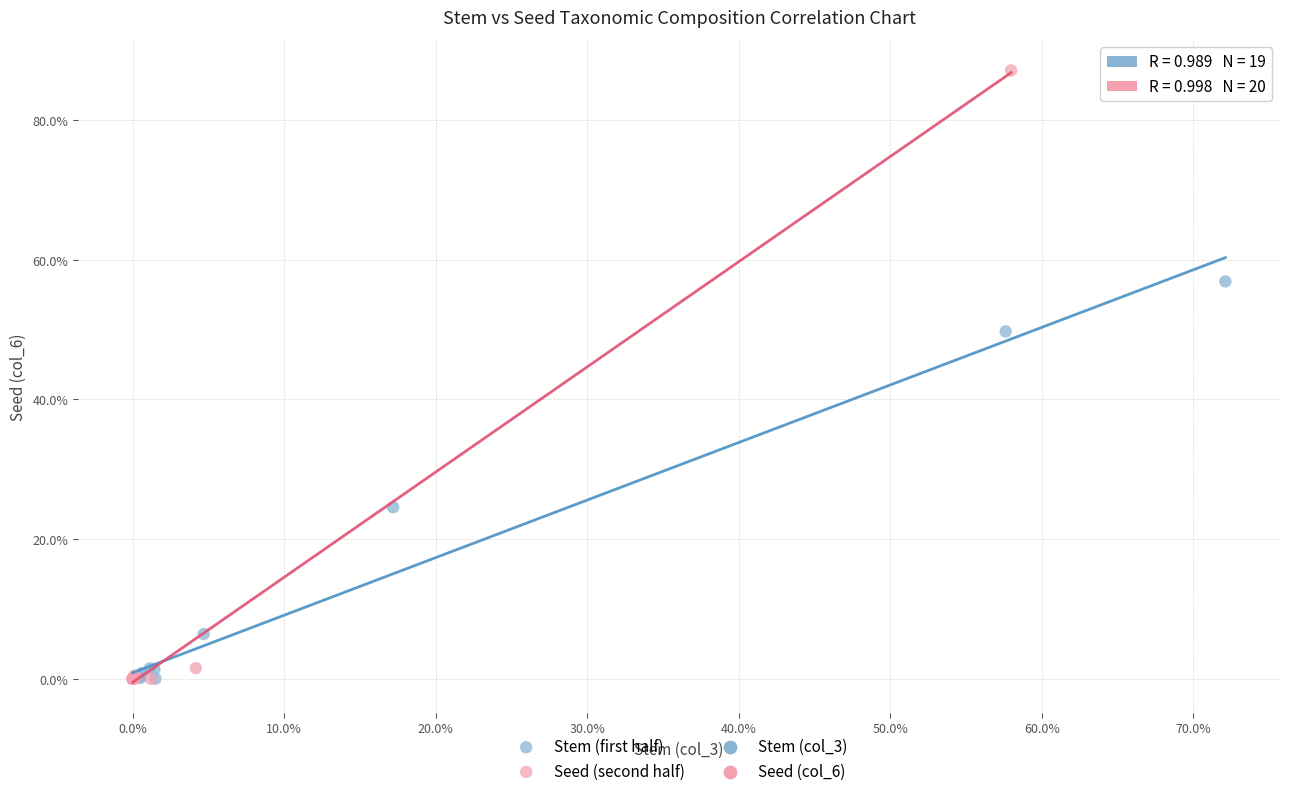

Which series has the widest spread of Y values?

Seed (second half)